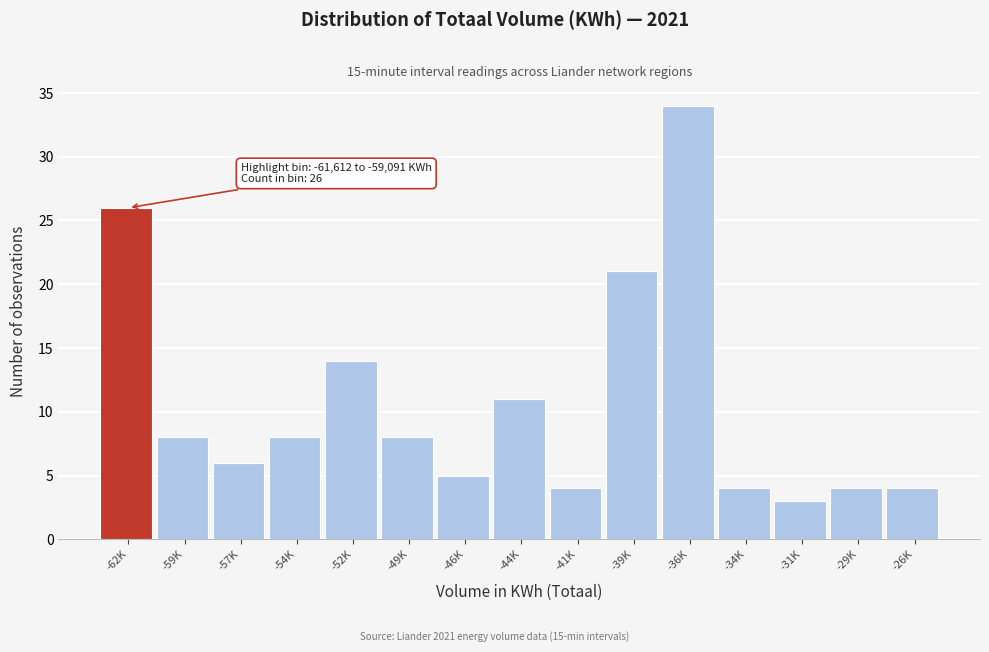

Reading right to left, list all the values displayed in this chart.

-26K=4	-29K=4	-31K=3	-34K=4	-36K=34	-39K=21	-41K=4	-44K=11	-46K=5	-49K=8	-52K=14	-54K=8	-57K=6	-59K=8	-62K=26